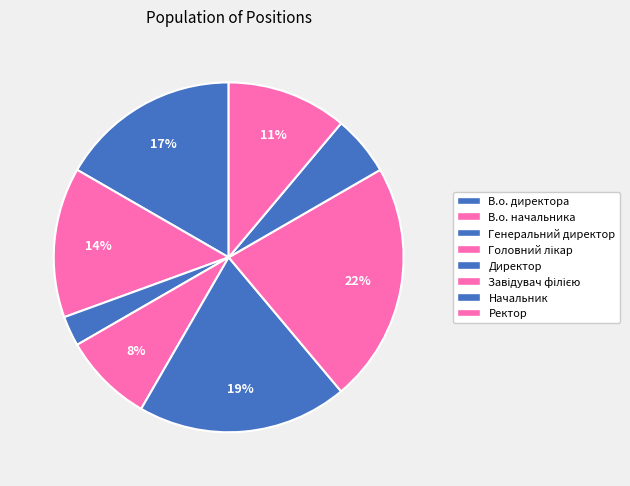

How many segments does this pie chart have?

8